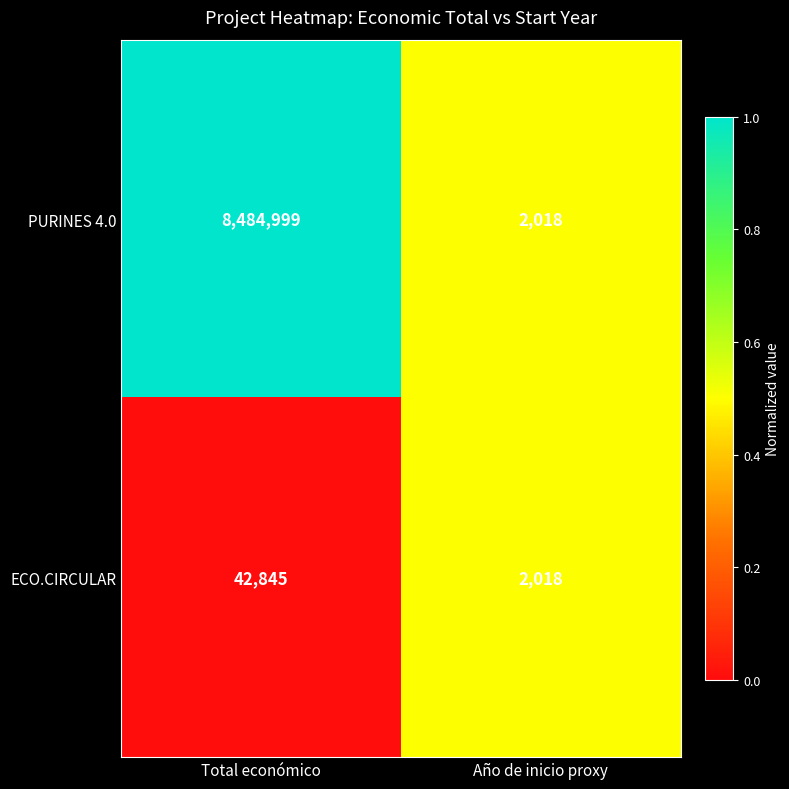

What is the total value across all series at Total económico?

8527844